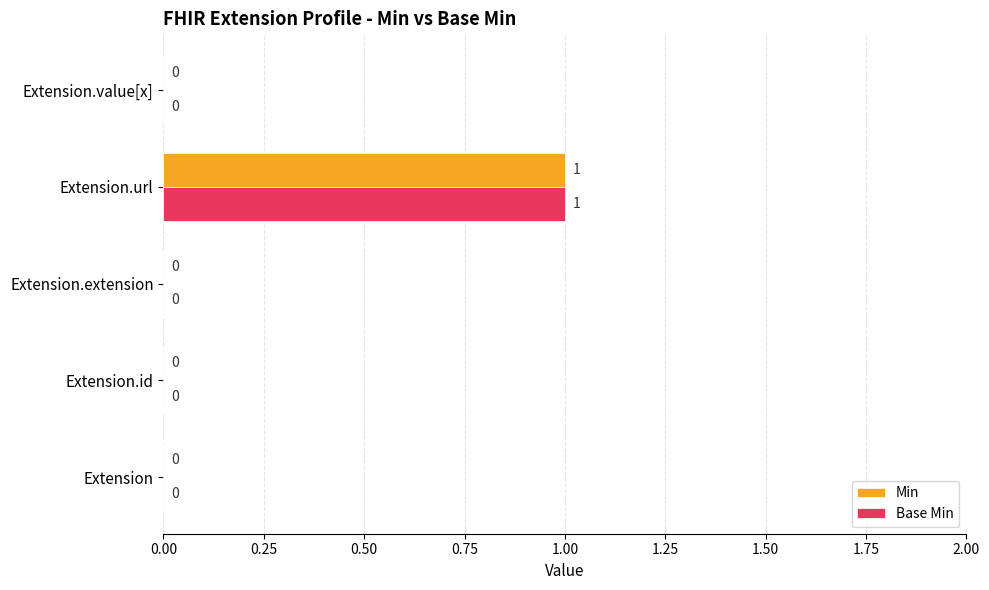

How many values in the Min series exceed 0?

1